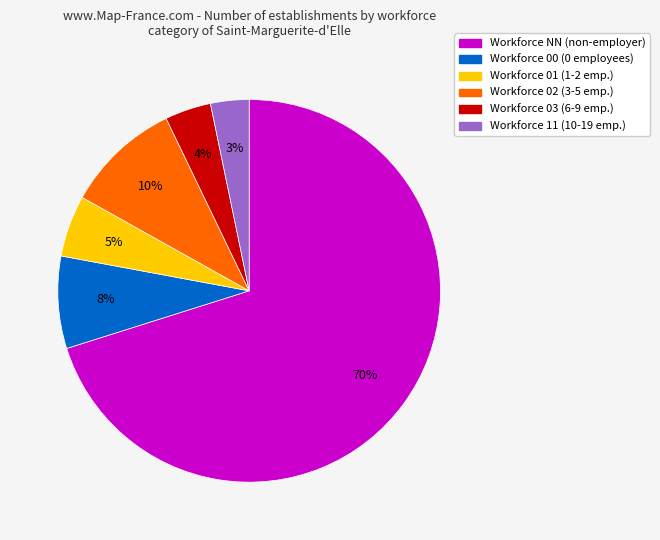

Count the number of slices in the pie.

6